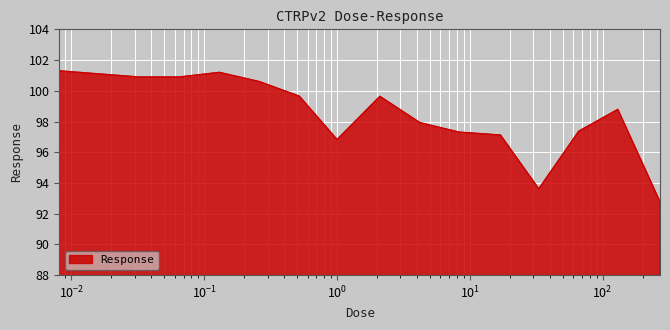

How many lines are shown in the chart?

1